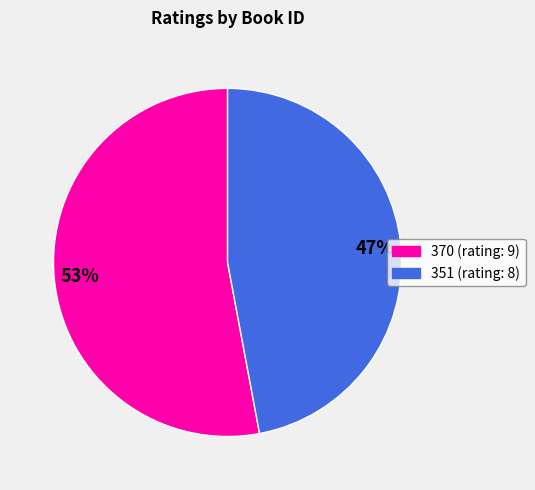

What is the ratio of the value at 351 to the value at 370?

0.9